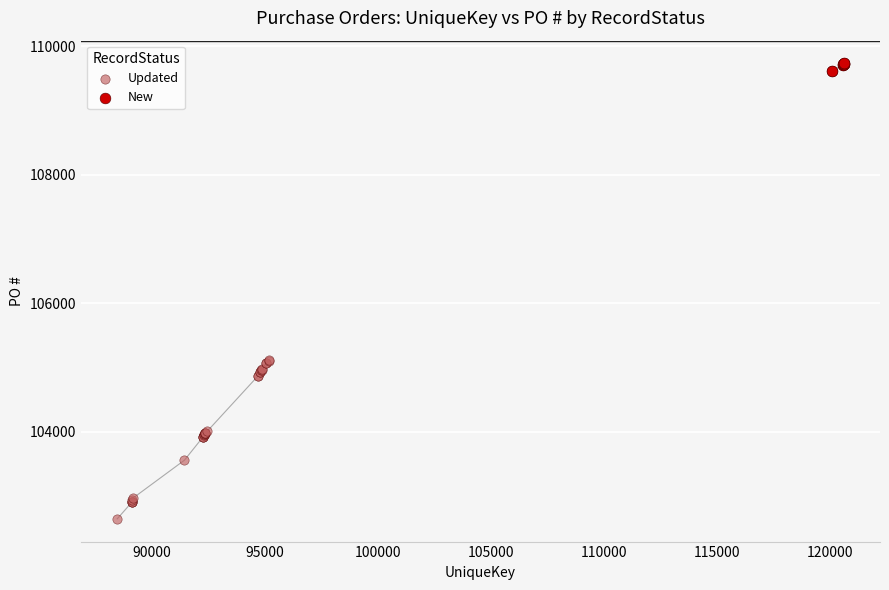

Which series contains the lowest Y value?

Updated